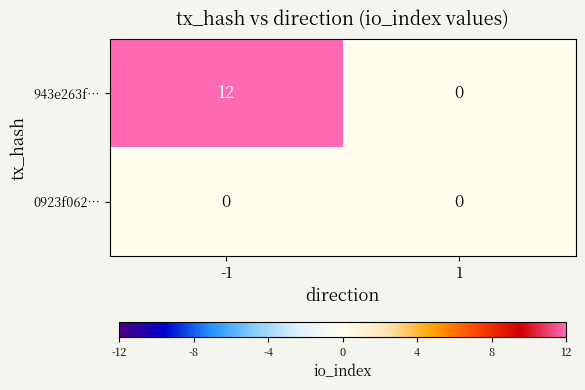

List the series in order of their overall mean, lowest first.

0923f062…, 943e263f…